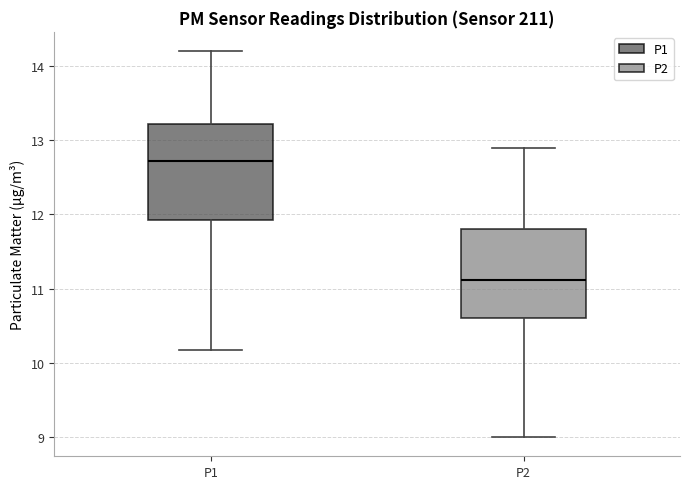

Comparing the boxes themselves (not the whiskers), which one is the tallest?

P1